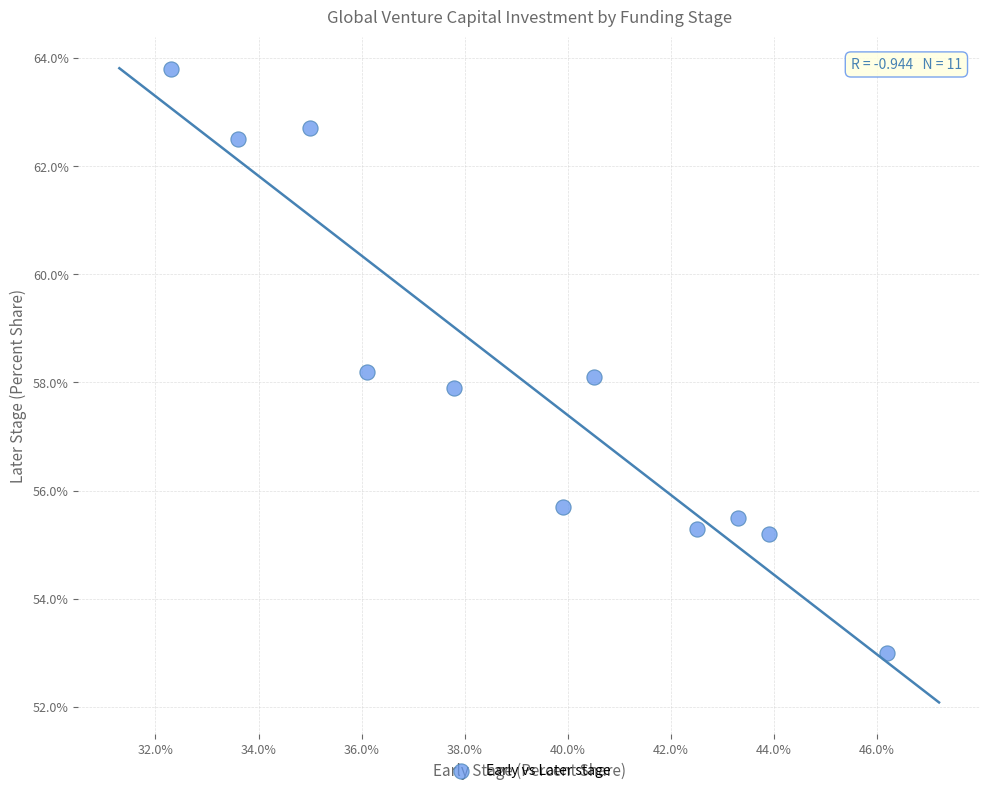

What is the average Y value?

58.0